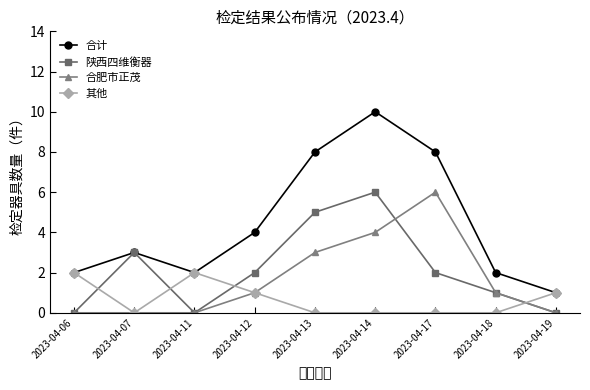

At which category does the chart reach its peak across all series?

2023-04-14